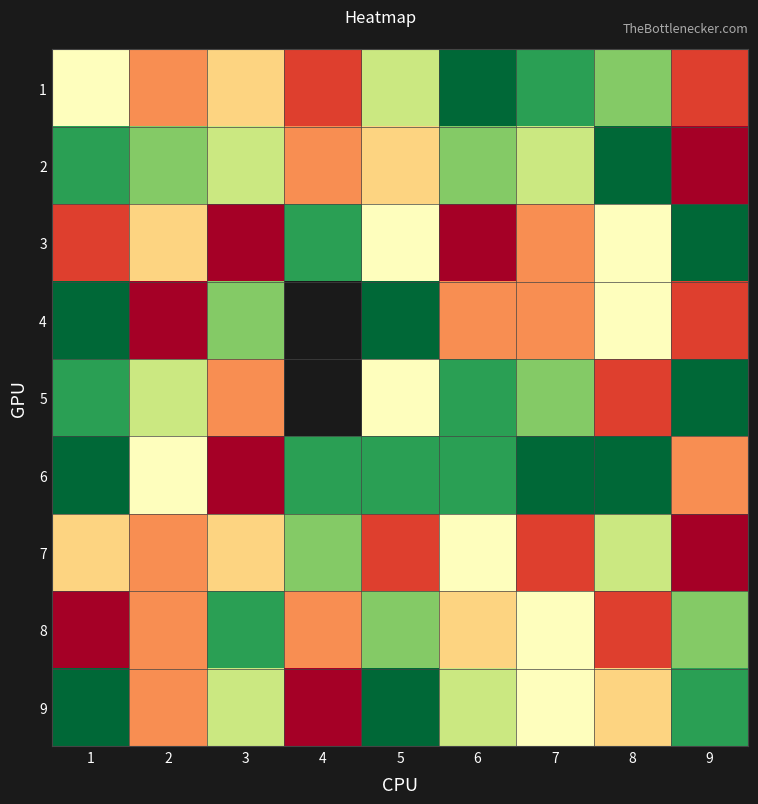

What is the total value across all series at 6?

51.0